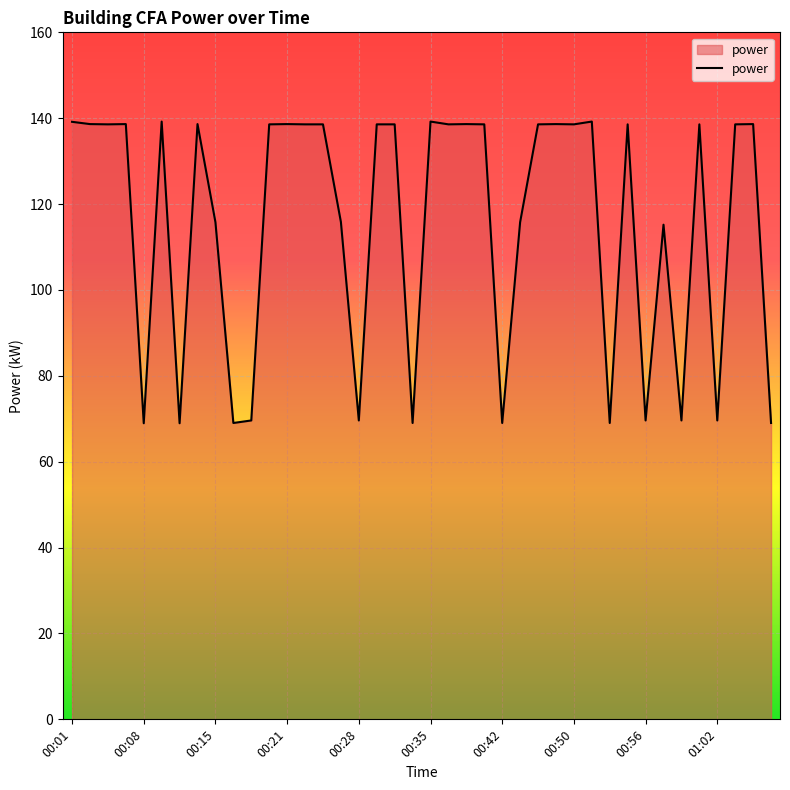

How many values exceed 138?

24